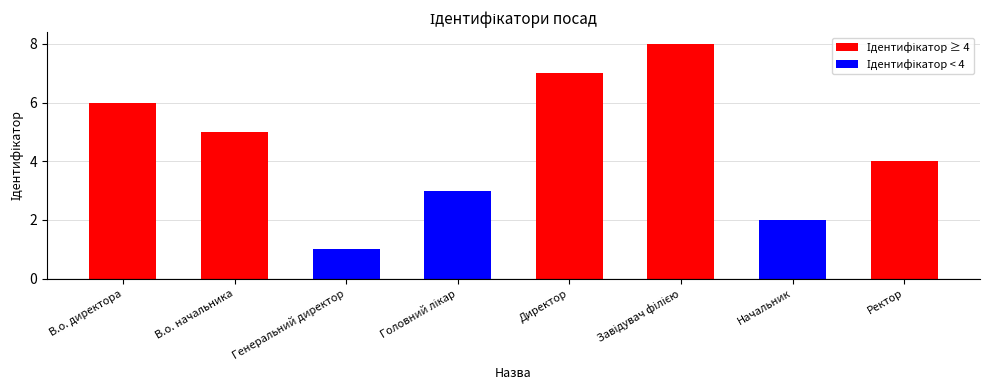

The chart shows a value of 10 at В.о. директора. True or false?

False